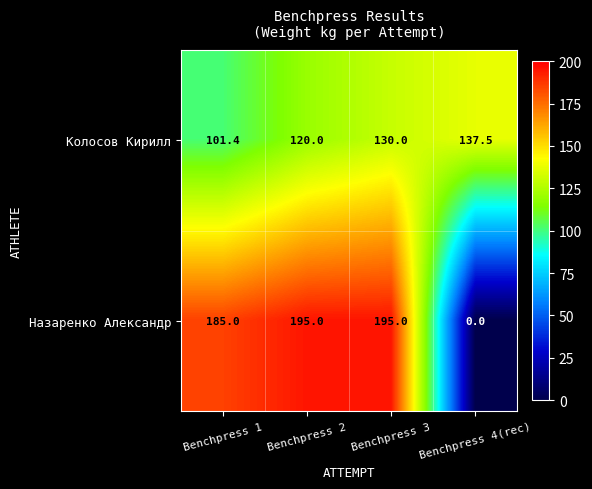

How many distinct data groups are displayed?

2